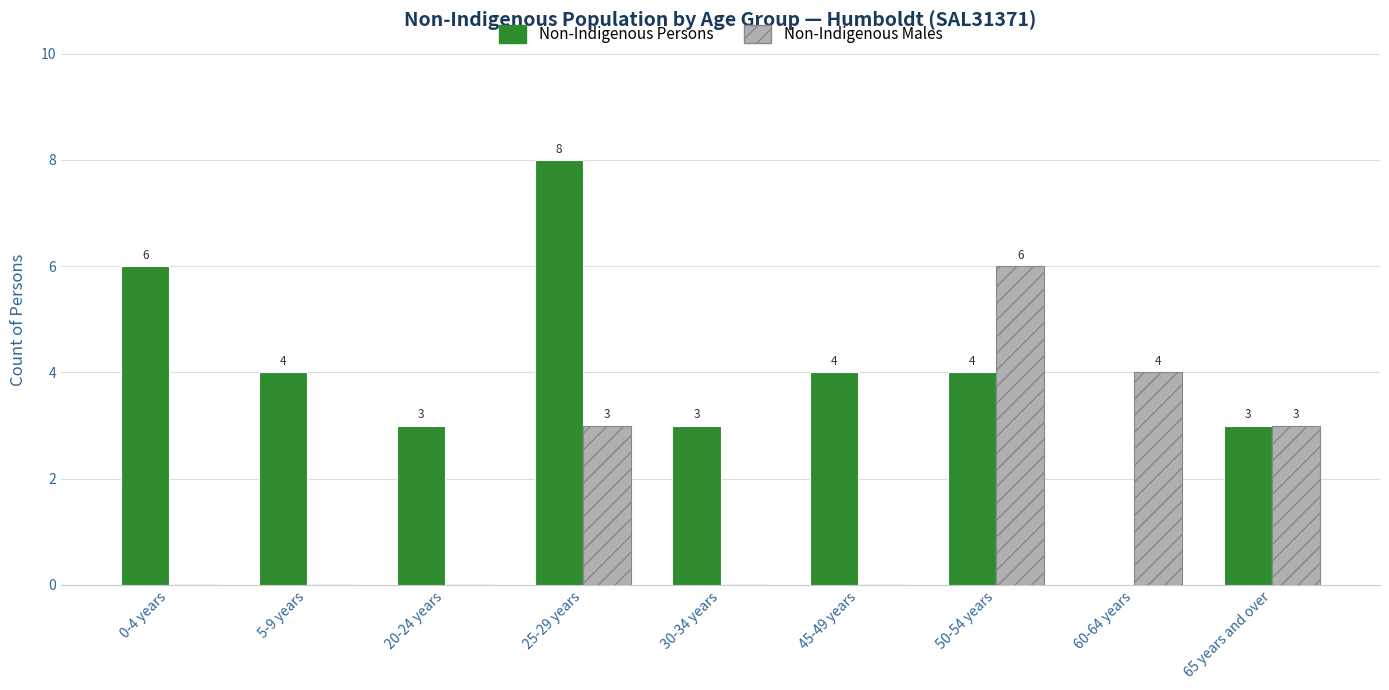

What is the approximate value of Non-Indigenous Persons at 50-54 years?

4